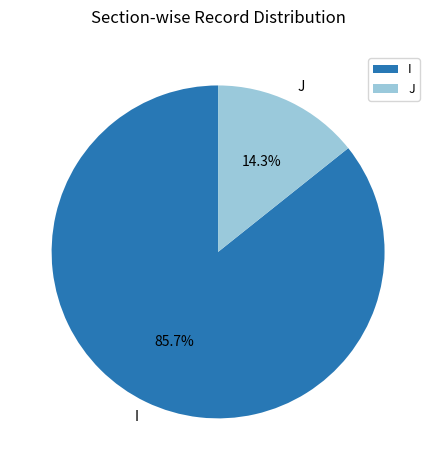

Rank the categories by value from lowest to highest.

J, I